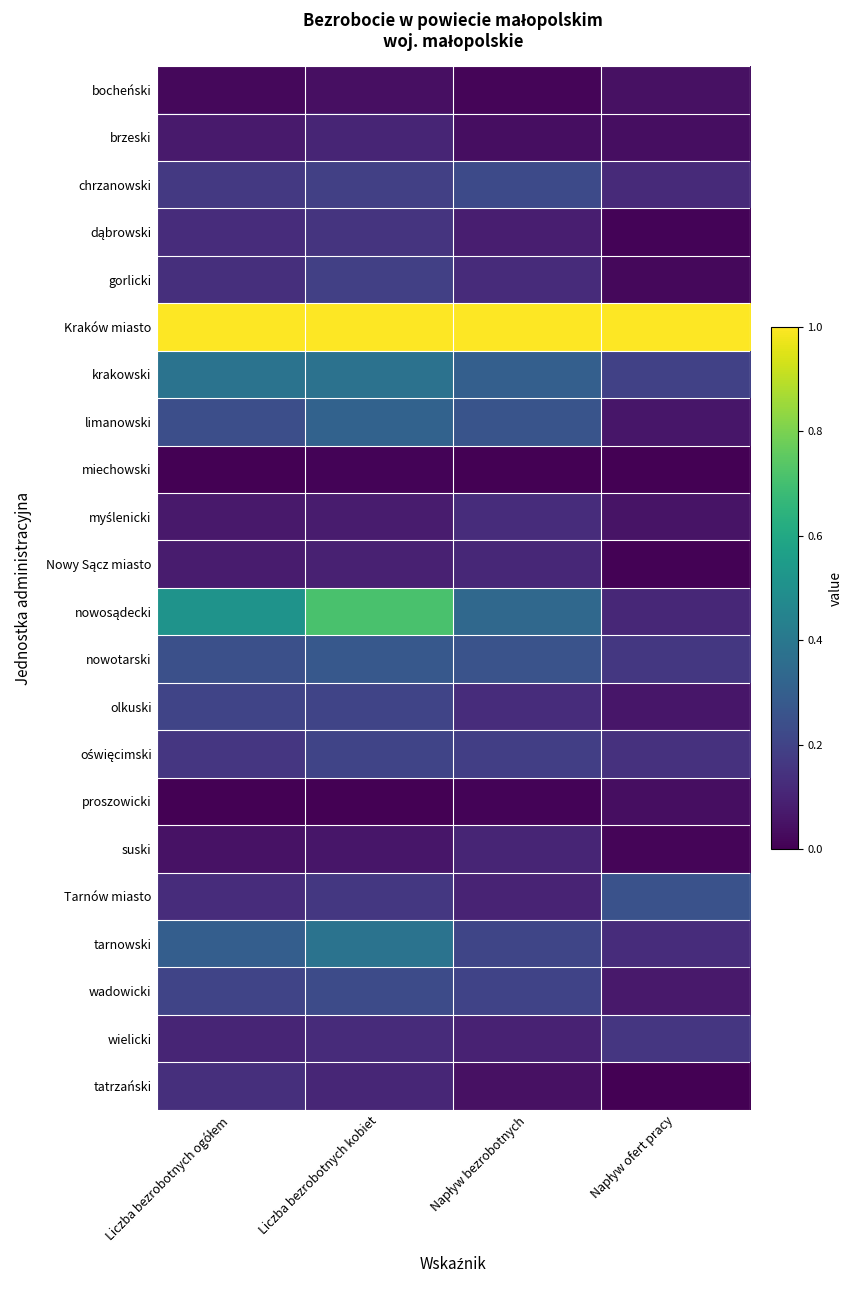

How many categories are shown in the chart?

4